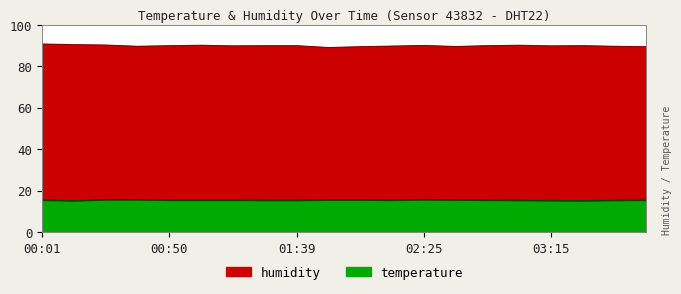

Reading right to left, list all the values displayed in this chart.

temperature: 15.4	15.3	15.1	15.2	15.3	15.4	15.5	15.6	15.4	15.5	15.5	15.3	15.3	15.4	15.4	15.4	15.6	15.6	15.1	15.4
humidity: 89.5	89.7	90.0	89.9	90.2	90.0	89.6	90.1	89.8	89.5	89.1	90.0	90.0	89.9	90.2	90.0	89.7	90.3	90.5	90.8